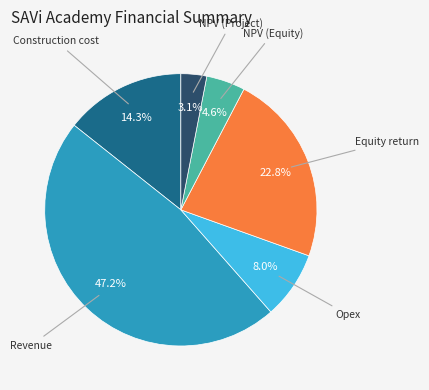

Is there a majority slice in this chart?

No